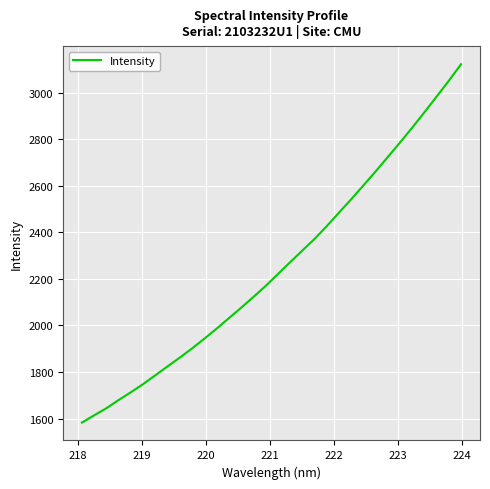

What is the maximum value shown in the chart?

3122.3